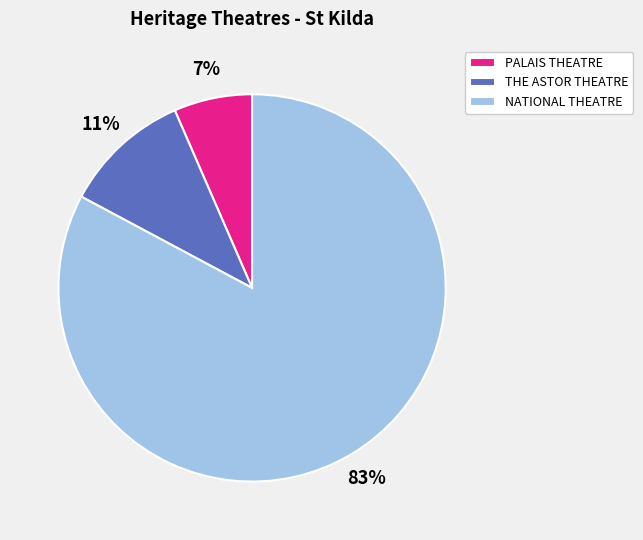

To the nearest percent, what is the combined percentage of NATIONAL THEATRE and THE ASTOR THEATRE?

93%